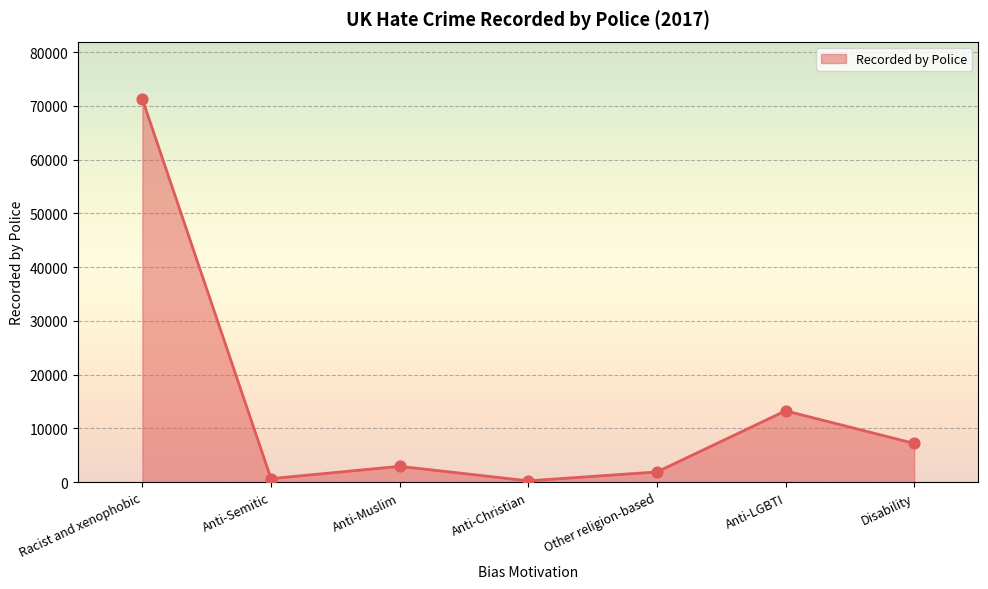

Between Anti-Semitic and Anti-LGBTI, which is larger?

Anti-LGBTI